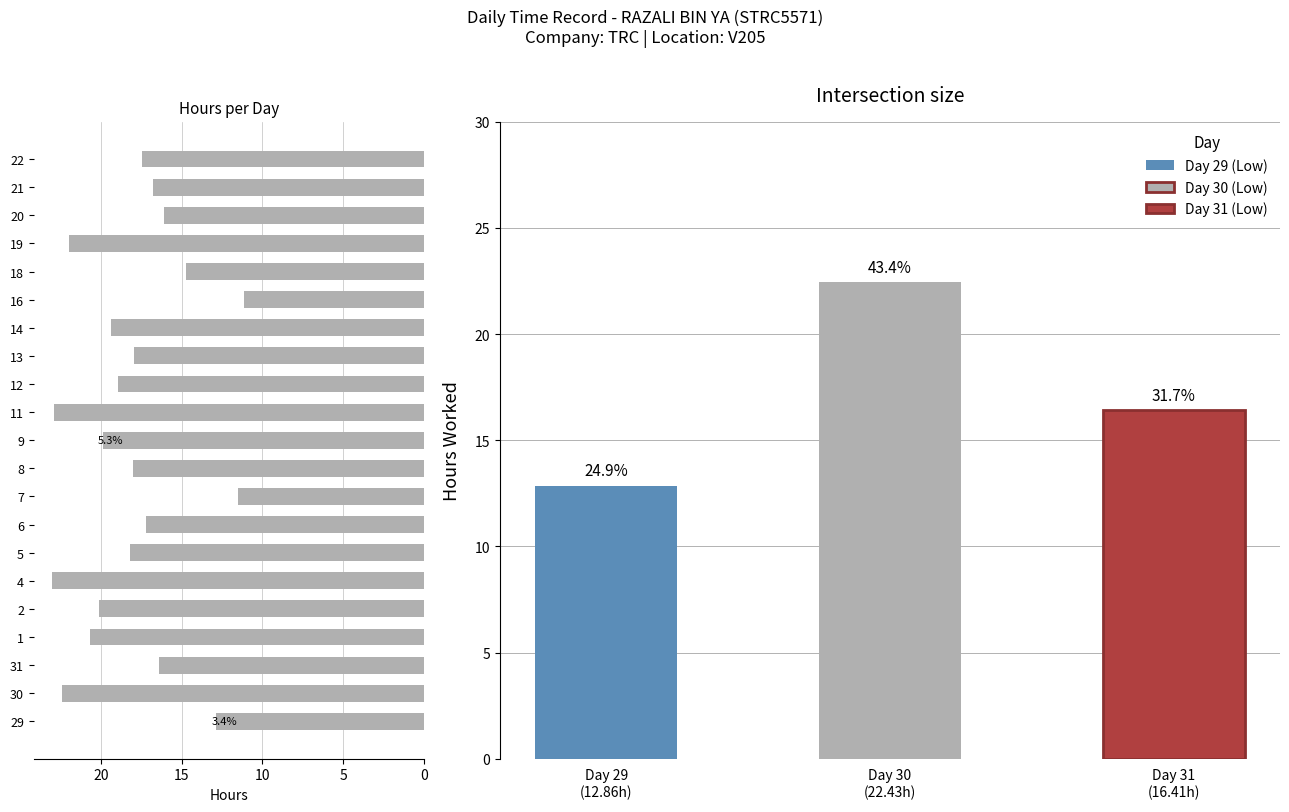

What is the label of the 8th bar from the left?

6